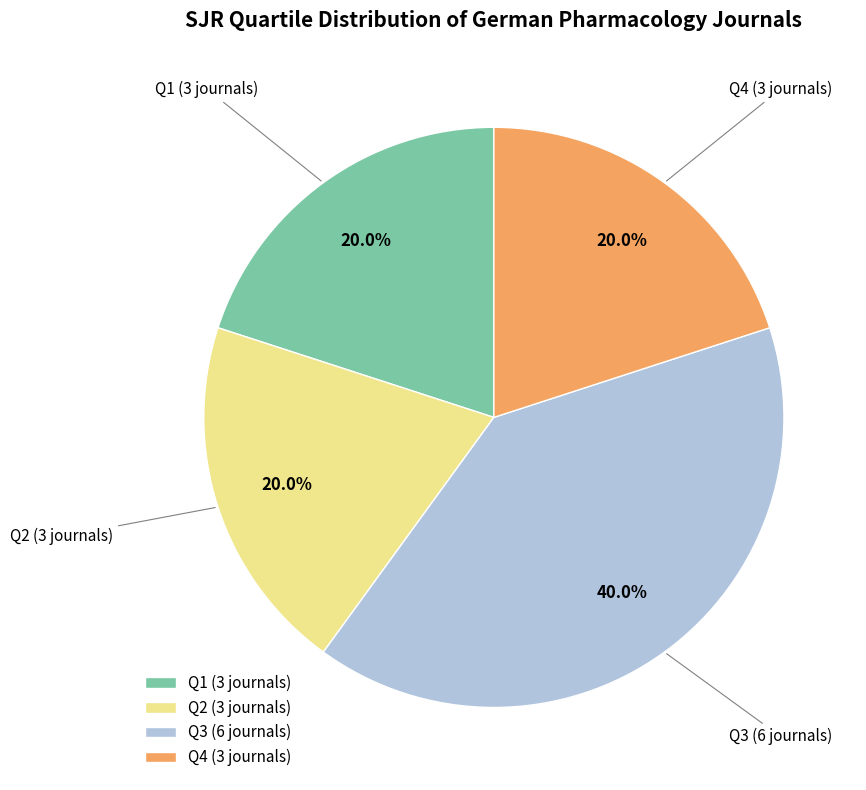

To the nearest percent, what percentage of the pie is Q3?

40%